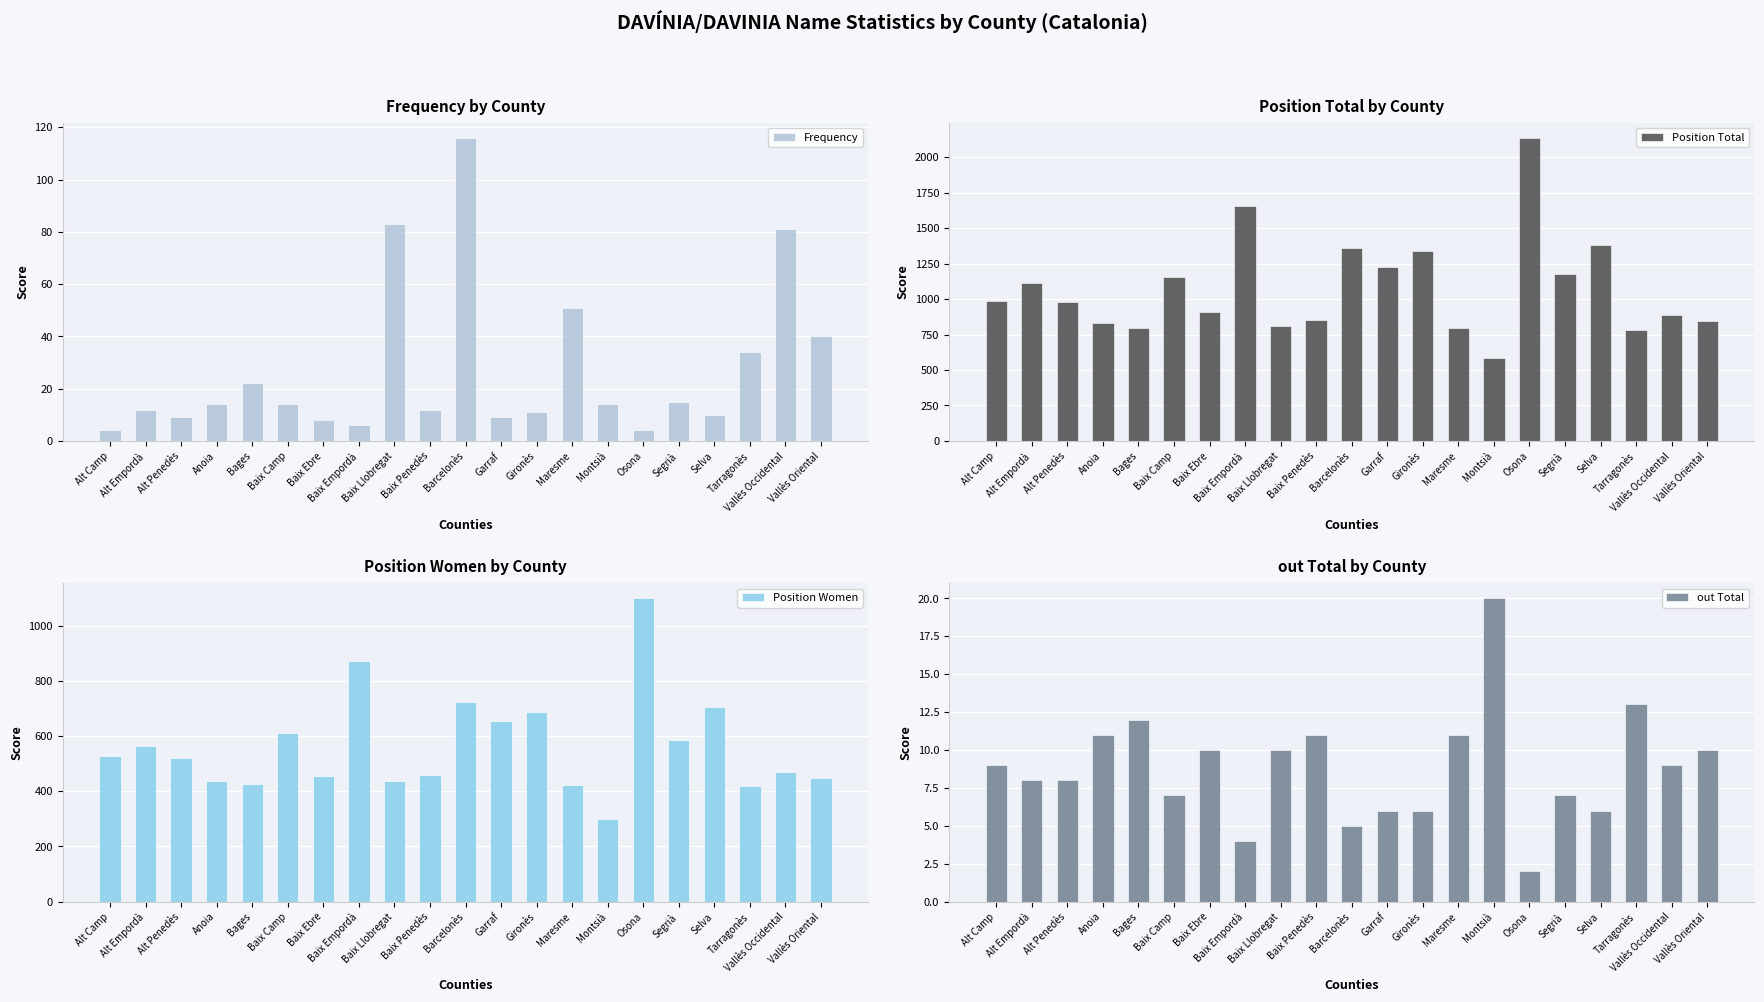

What is the average value of the Frequency series?

27